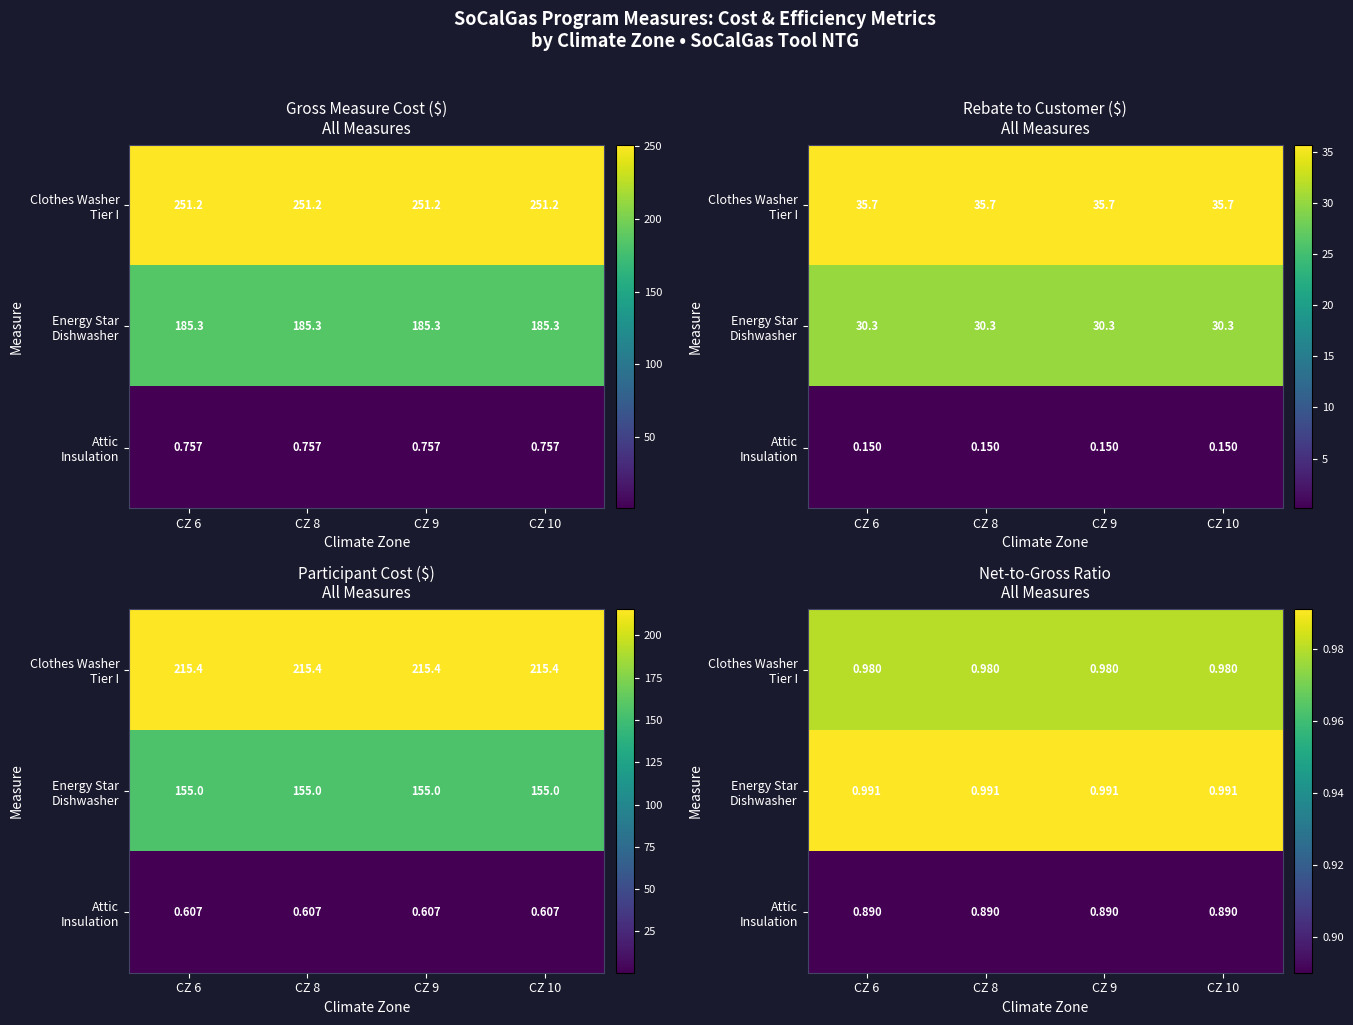

What is the total value across all series at CZ 6?

2.9